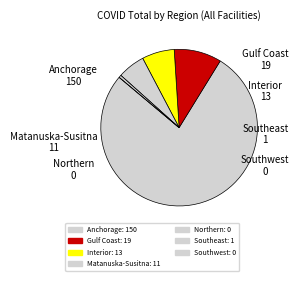

Is it true that Gulf Coast is 10% of the pie?

True